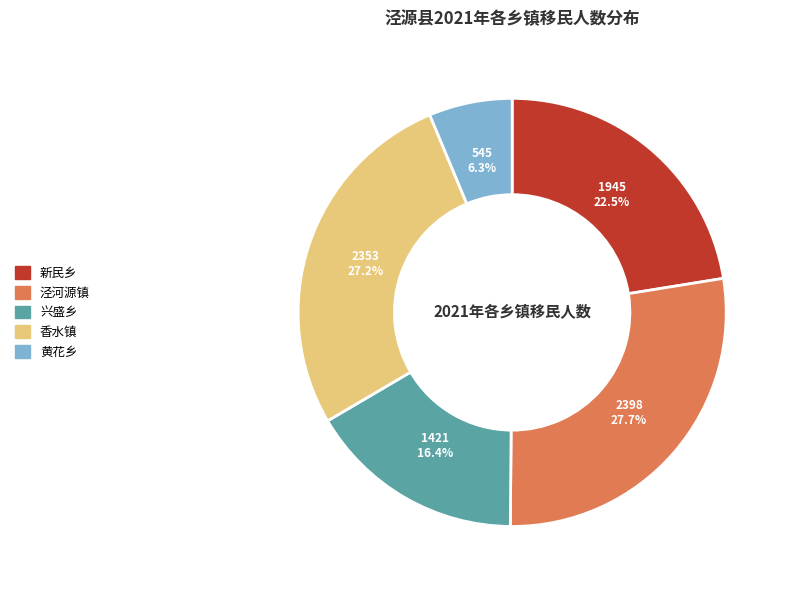

True or false: 香水镇 accounts for 19% of the total.

False